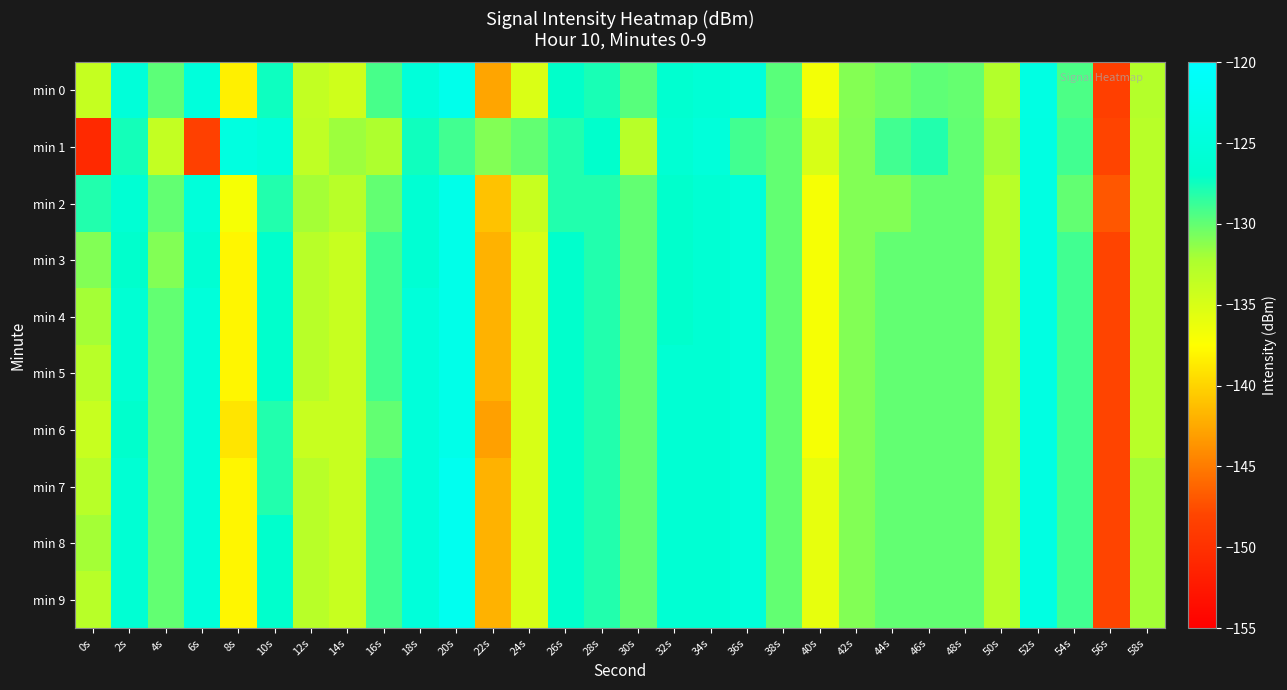

What is the total value across all series at 16s?

-1295.5